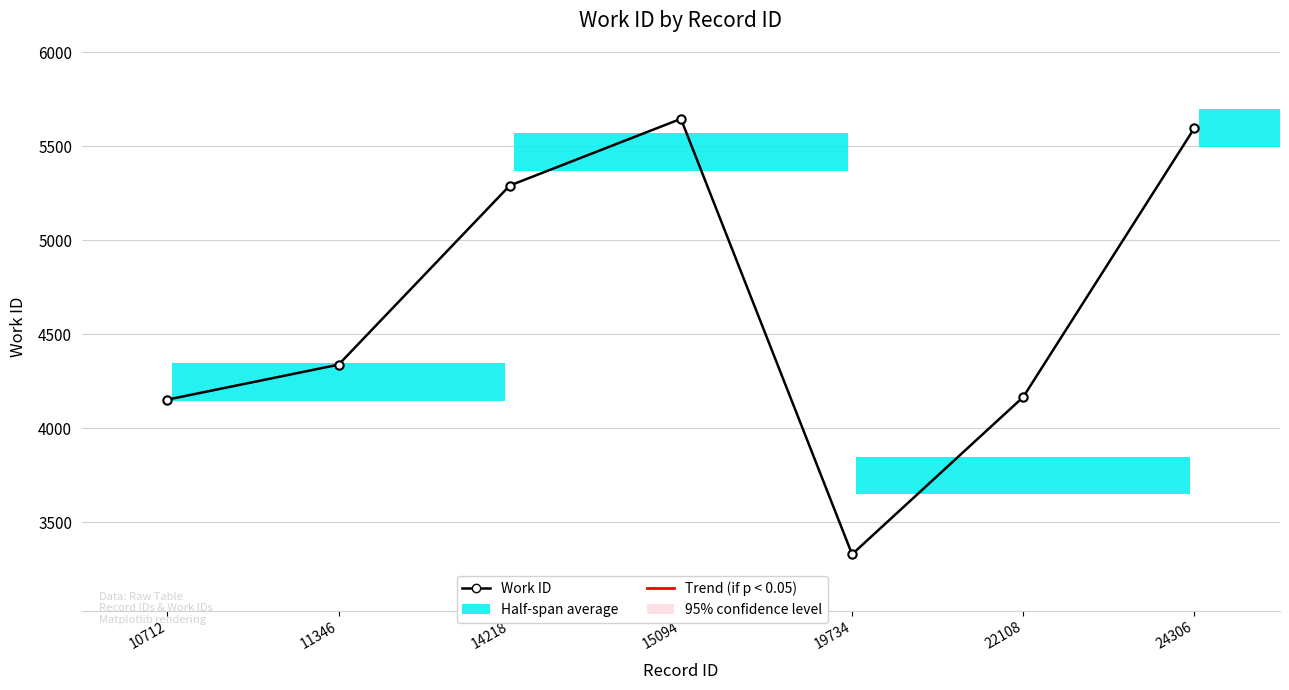

How many bars are there in total?

7